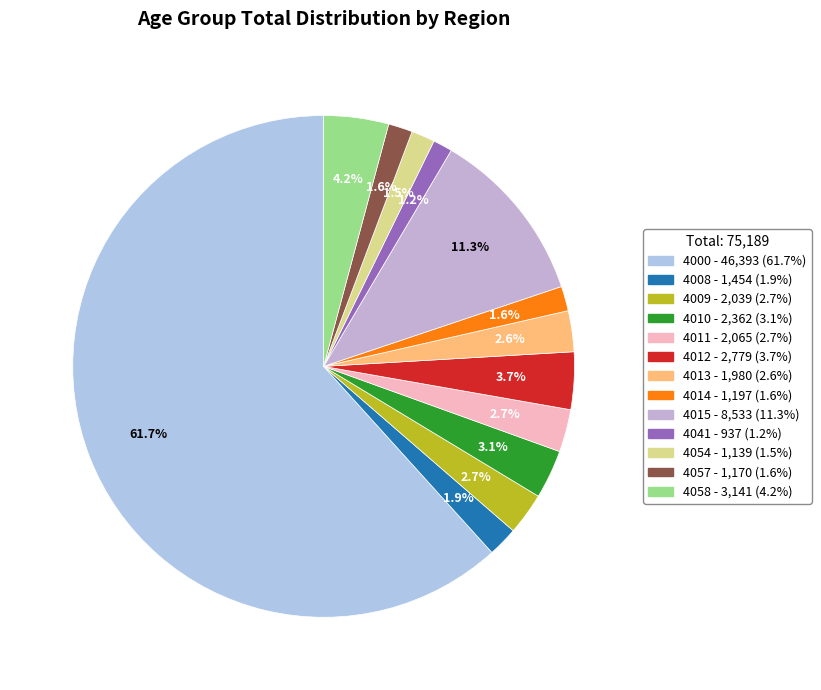

How many slices are in this pie chart?

13